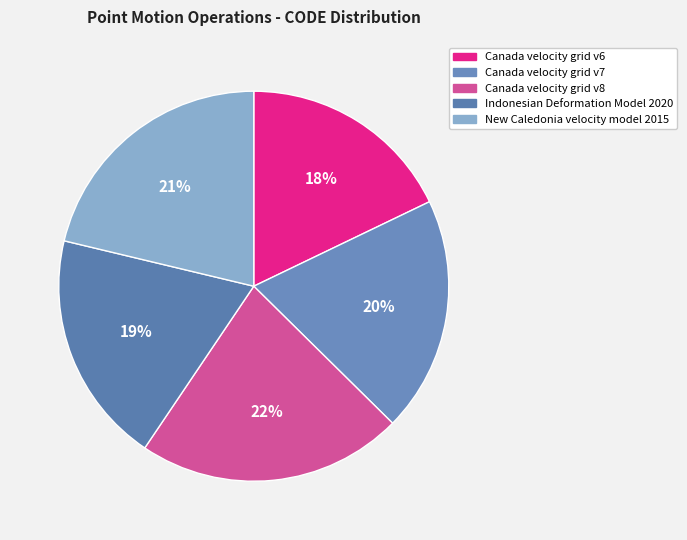

How many segments does this pie chart have?

5